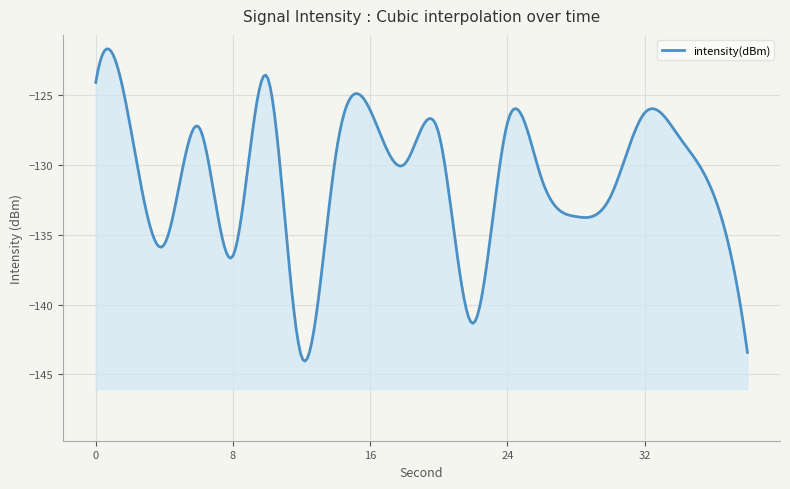

How many data points are above -129?

9